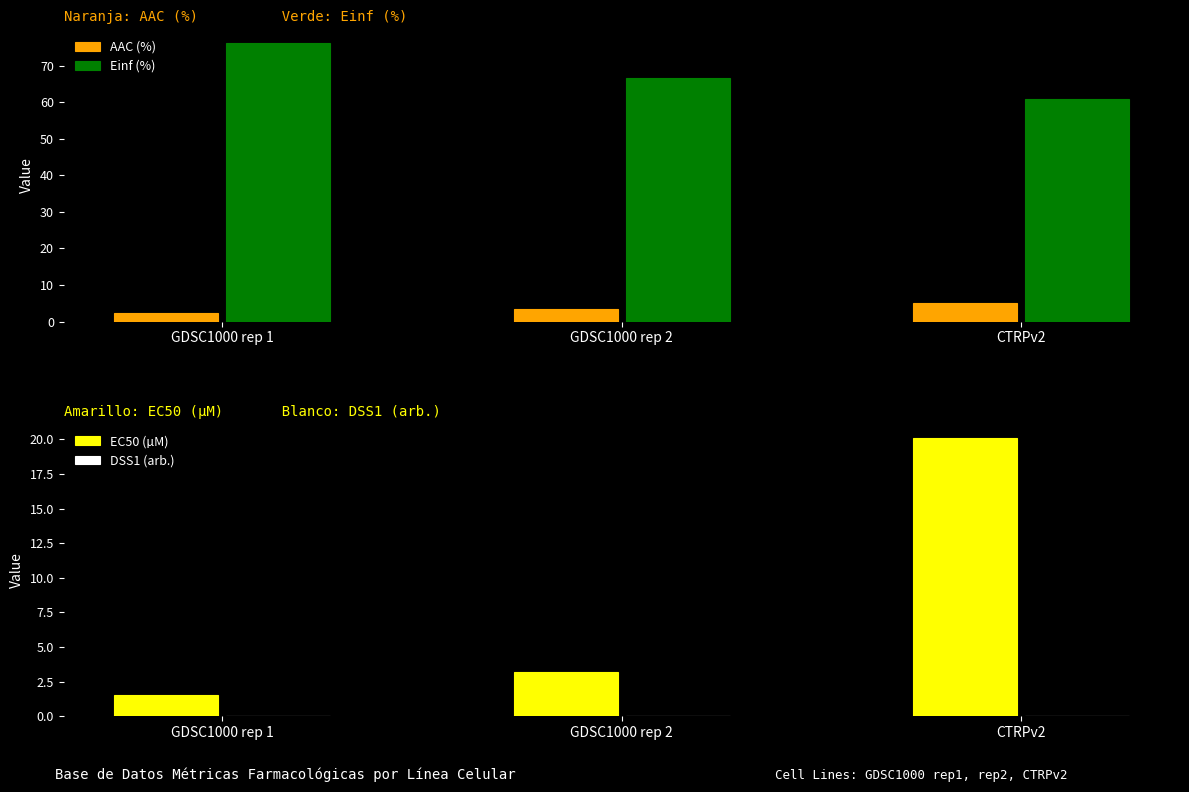

Reading left to right, transcribe all the data shown in this chart.

AAC (%): GDSC1000 rep 1=2.4	GDSC1000 rep 2=3.5	CTRPv2=5.2
Einf (%): GDSC1000 rep 1=76.1	GDSC1000 rep 2=66.5	CTRPv2=60.9
EC50 (µM): GDSC1000 rep 1=1.5	GDSC1000 rep 2=3.2	CTRPv2=20.1
DSS1 (arb.): GDSC1000 rep 1=0.0	GDSC1000 rep 2=0.0	CTRPv2=0.0